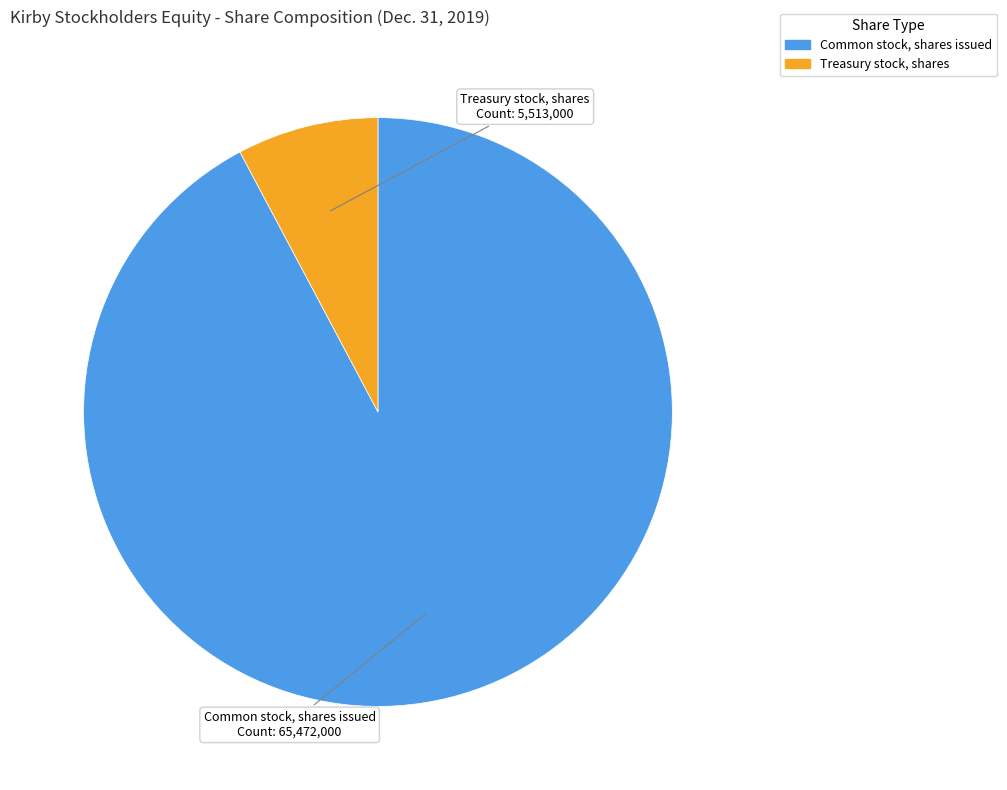

Is there any slice that represents more than half of the pie?

Yes